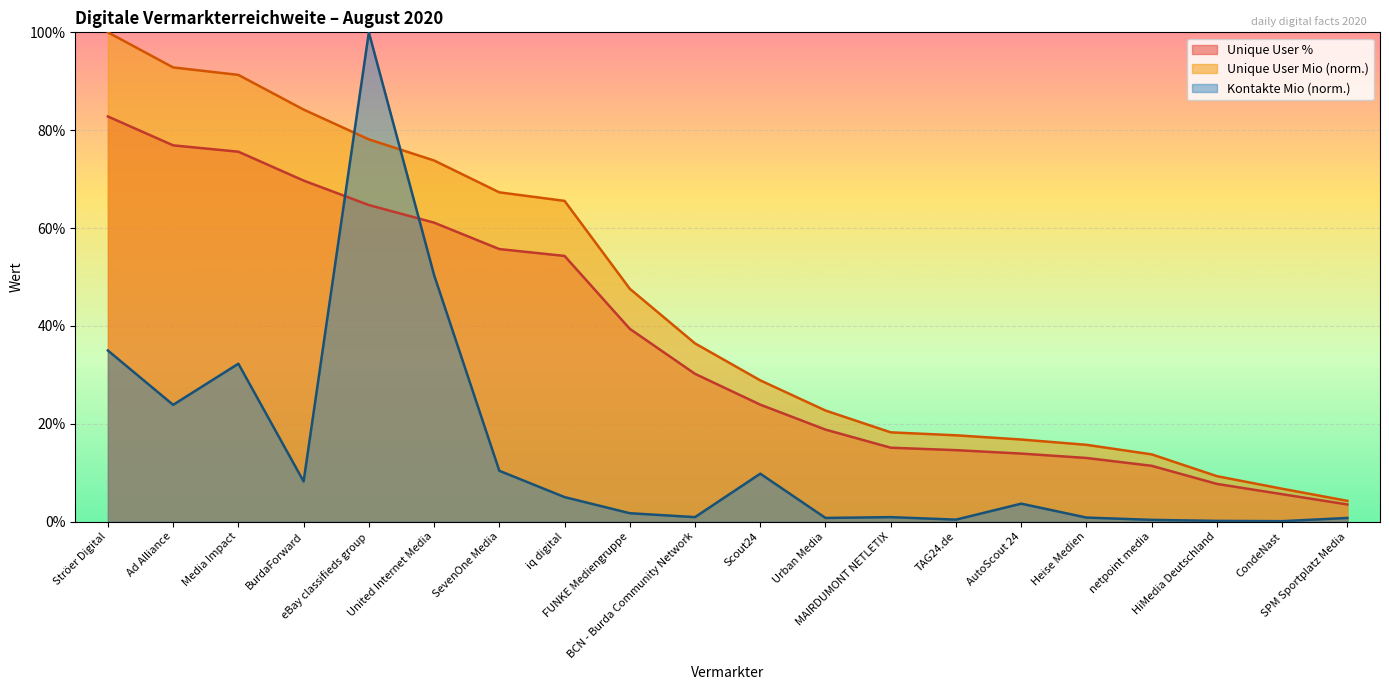

The Unique User % series shows 41.2 at Ströer Digital. True or false?

False